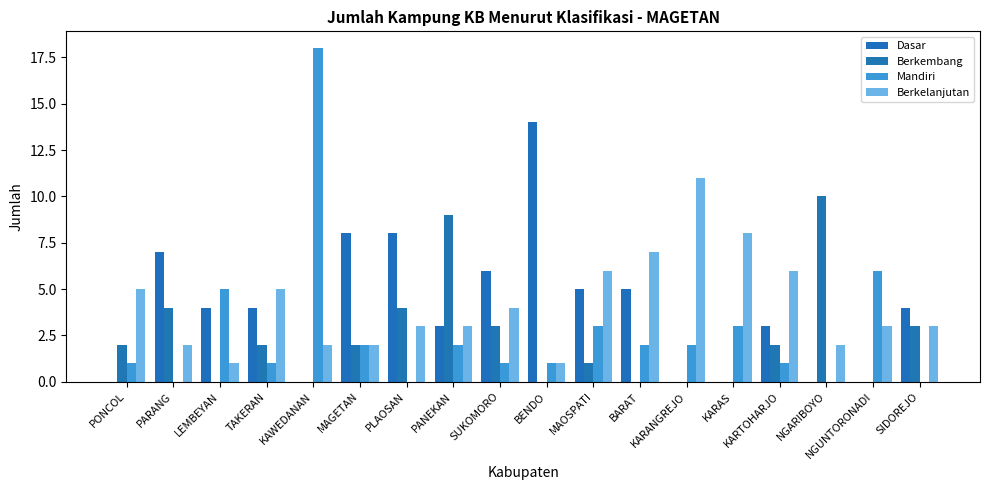

How many categories are shown in the chart?

18